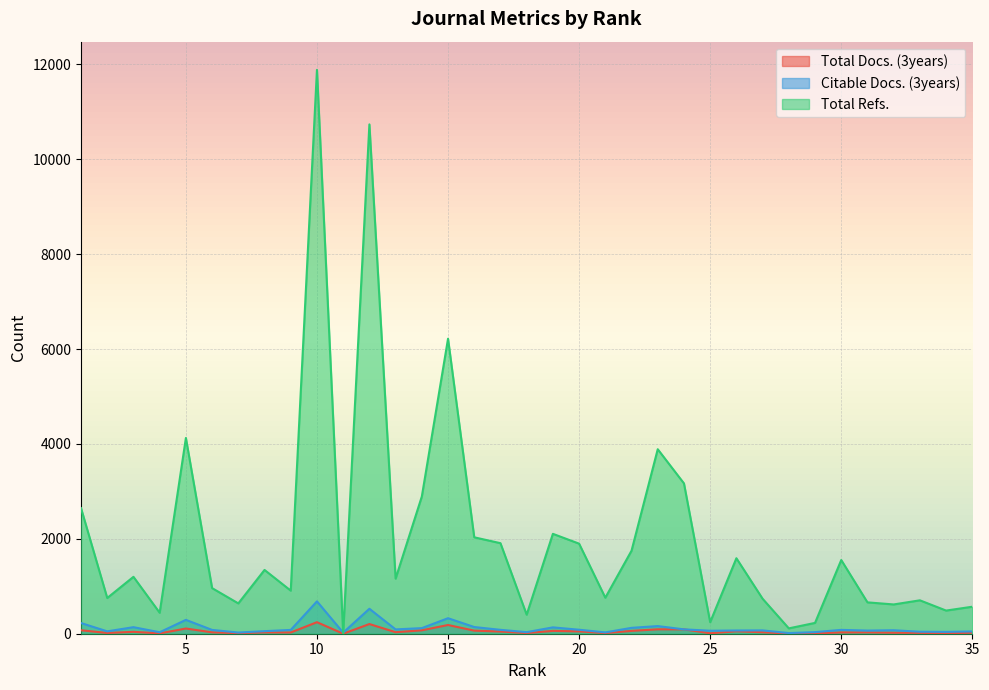

What is the value of the Citable Docs. (3years) point at the 17th from the left?

82